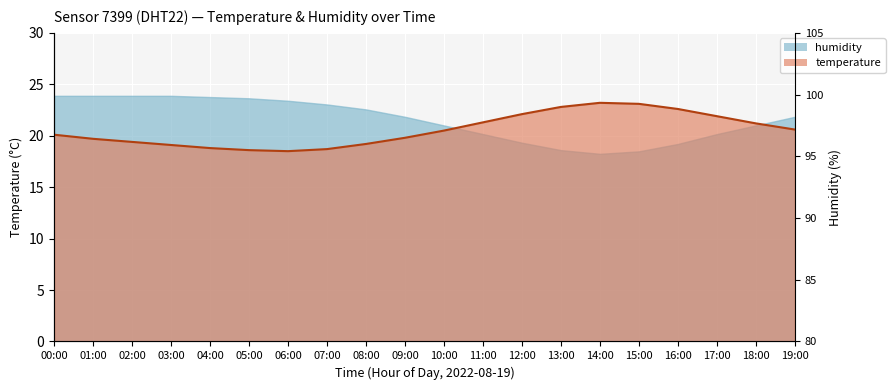

At which category does the chart reach its minimum across all series?

06:00